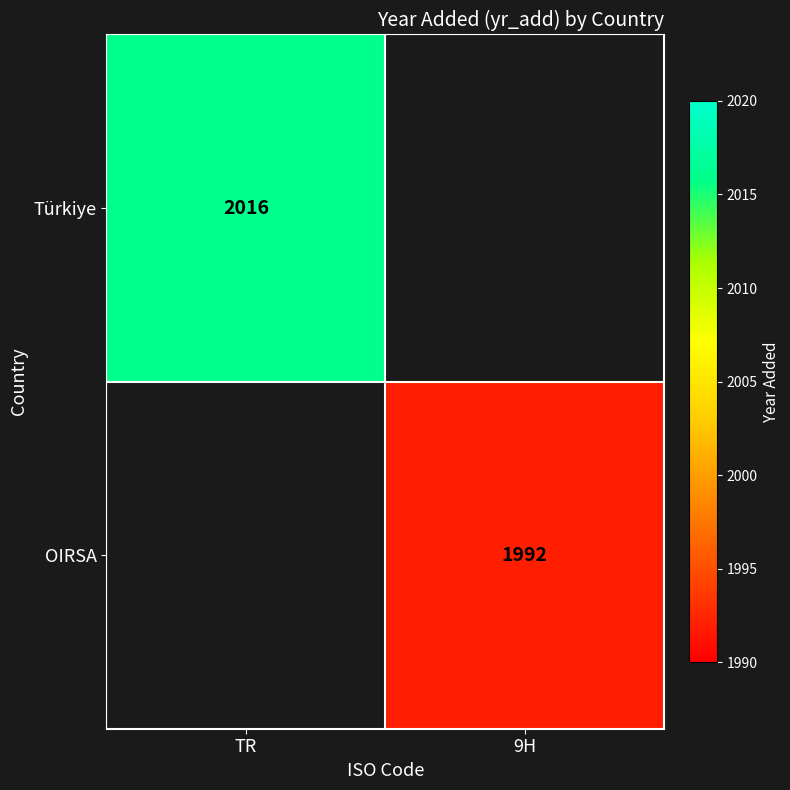

How many series are shown in this chart?

2